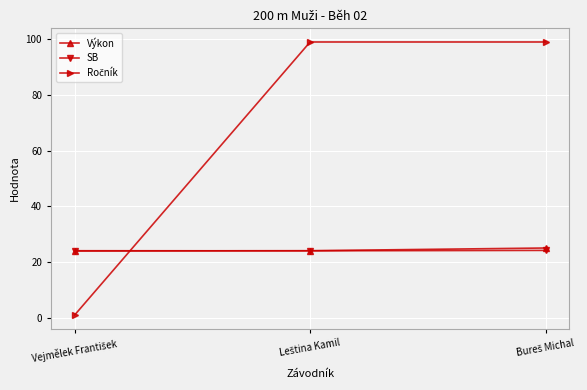

Does the chart display data point markers on the line(s)?

Yes